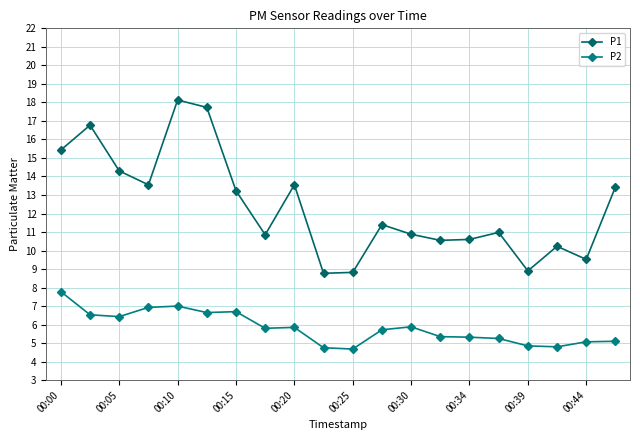

What are all the series names shown in the legend?

P1, P2